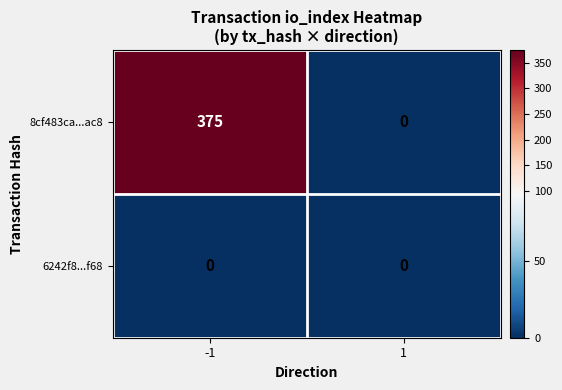

Which series has the largest range (max minus min)?

8cf483ca...ac8